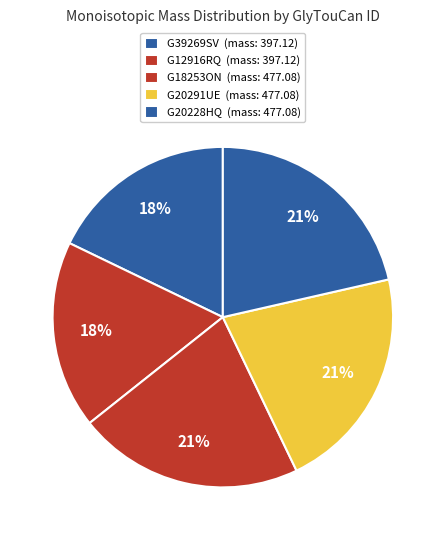

What percentage is NOT represented by G20228HQ?

78.6%